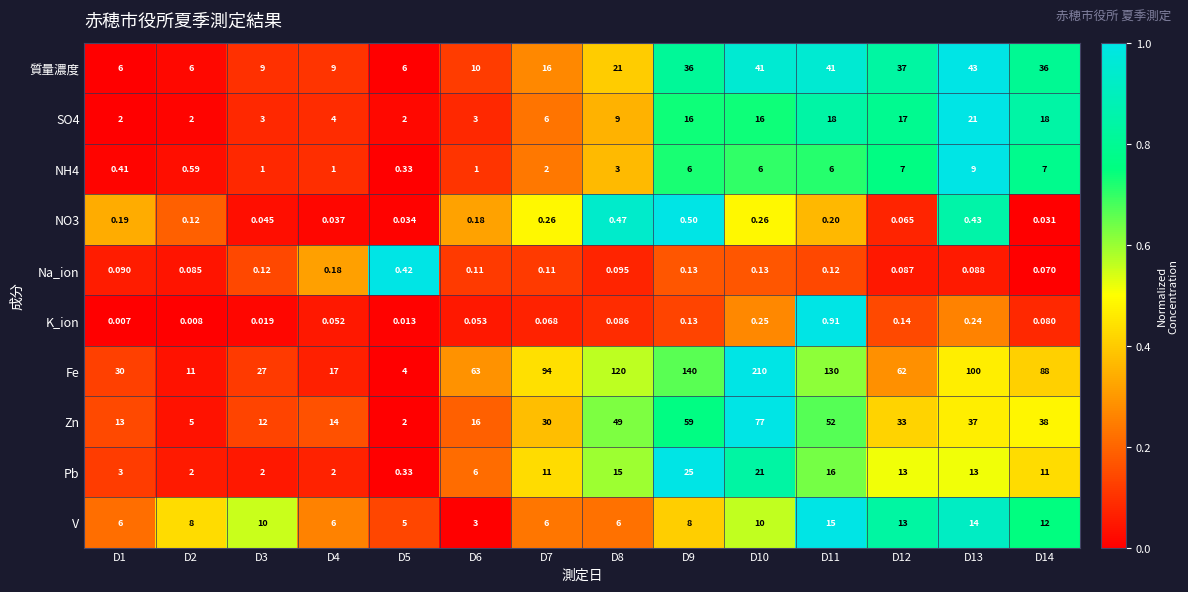

Which series has the largest total across all categories?

Fe